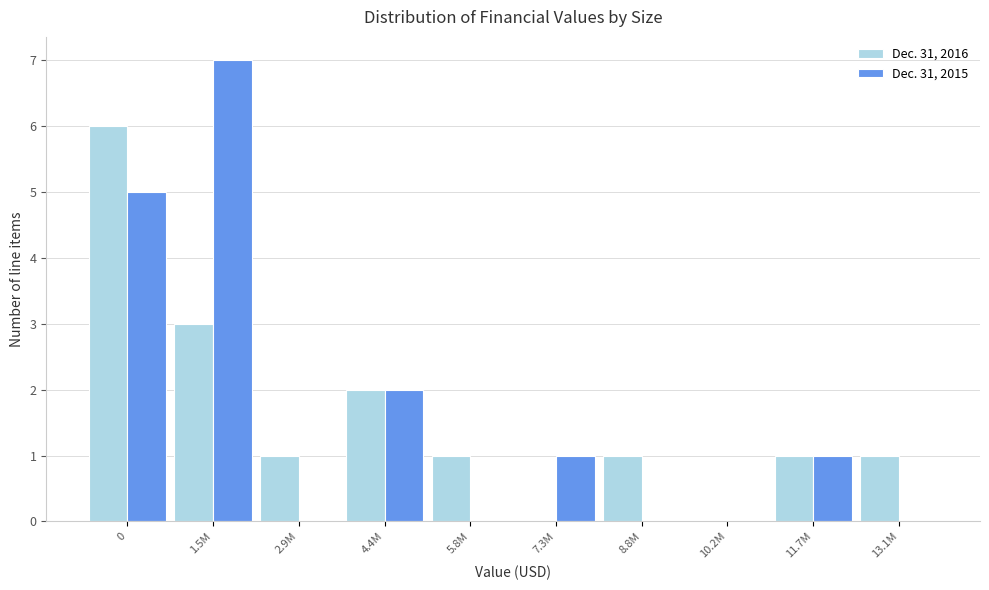

Reading left to right, what are all the values shown in this chart?

Dec. 31, 2016: 0=6	1.5M=3	2.9M=1	4.4M=2	5.8M=1	7.3M=0	8.8M=1	10.2M=0	11.7M=1	13.1M=1
Dec. 31, 2015: 0=5	1.5M=7	2.9M=0	4.4M=2	5.8M=0	7.3M=1	8.8M=0	10.2M=0	11.7M=1	13.1M=0